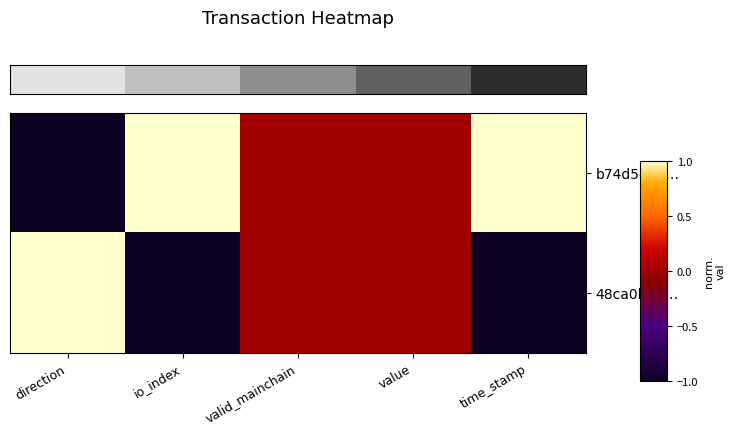

At which category is the sum across all series the highest?

direction